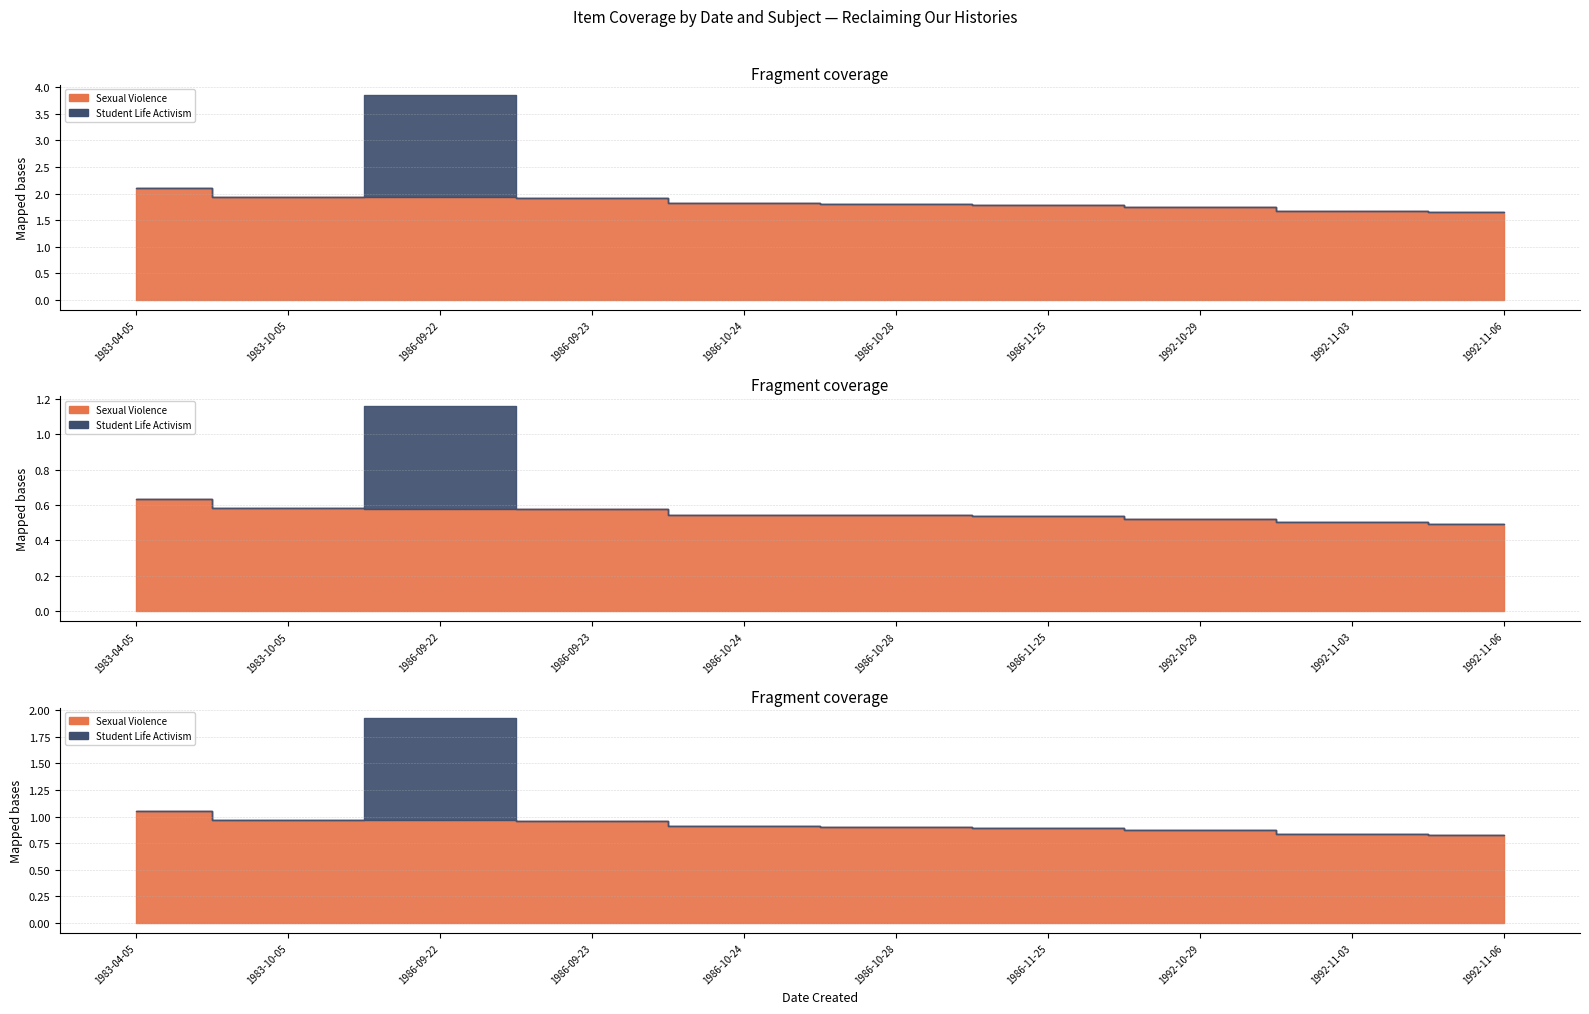

Count the values in the range 1 to 2.

9